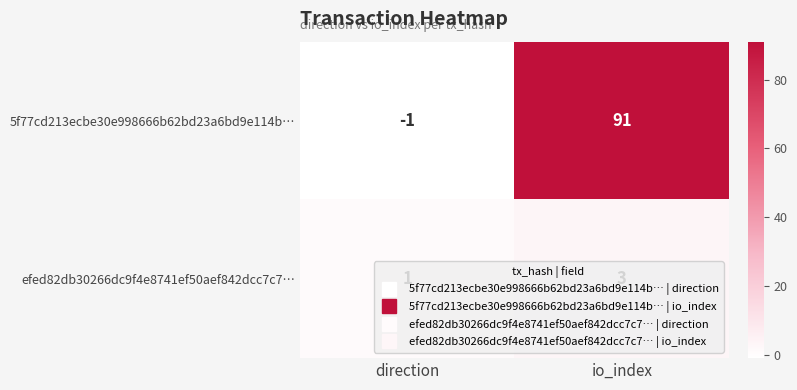

Where is 5f77cd213ecbe30e998666b62bd23a6bd9e114b… nearest to the value 45?

direction